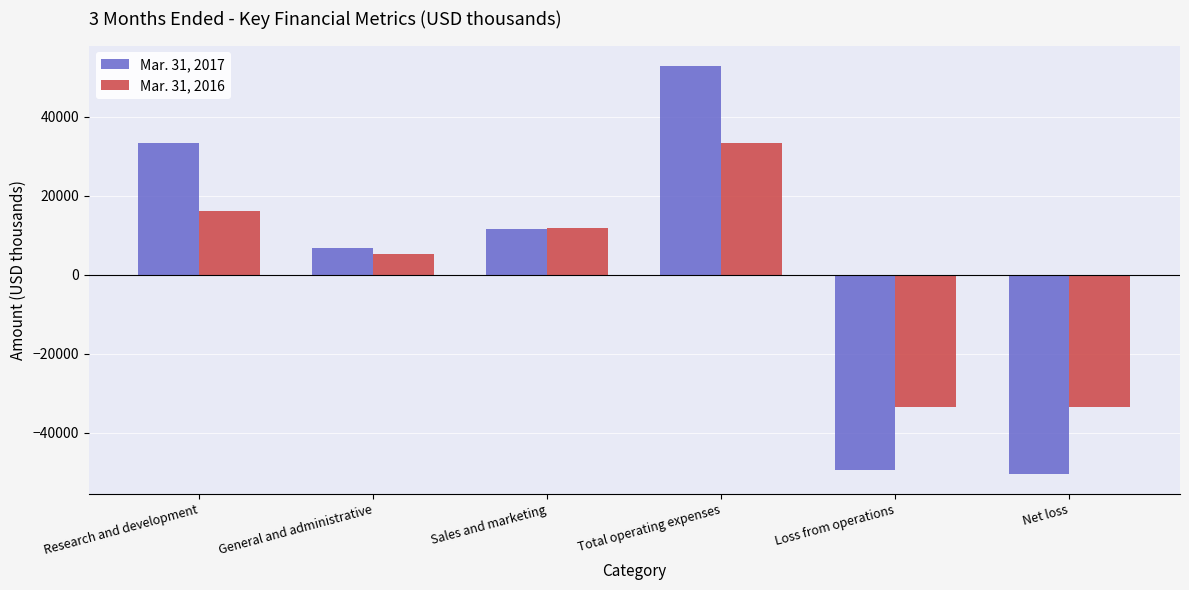

At which label does Mar. 31, 2016 first exceed 11853?

Research and development